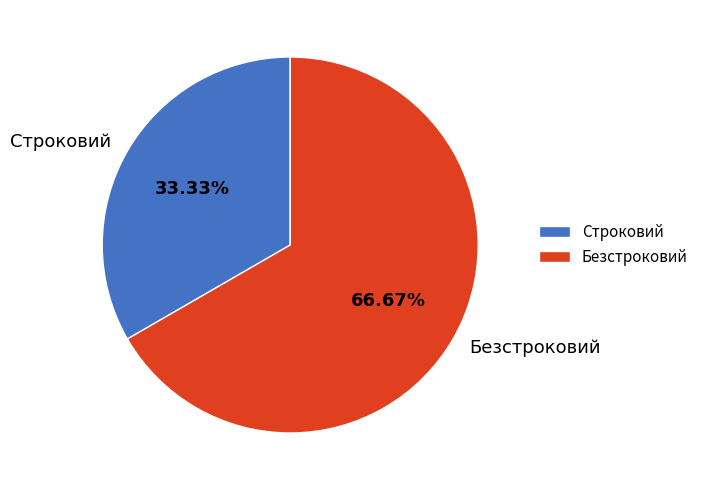

To the nearest percent, what is the combined percentage of Строковий and Безстроковий?

100%